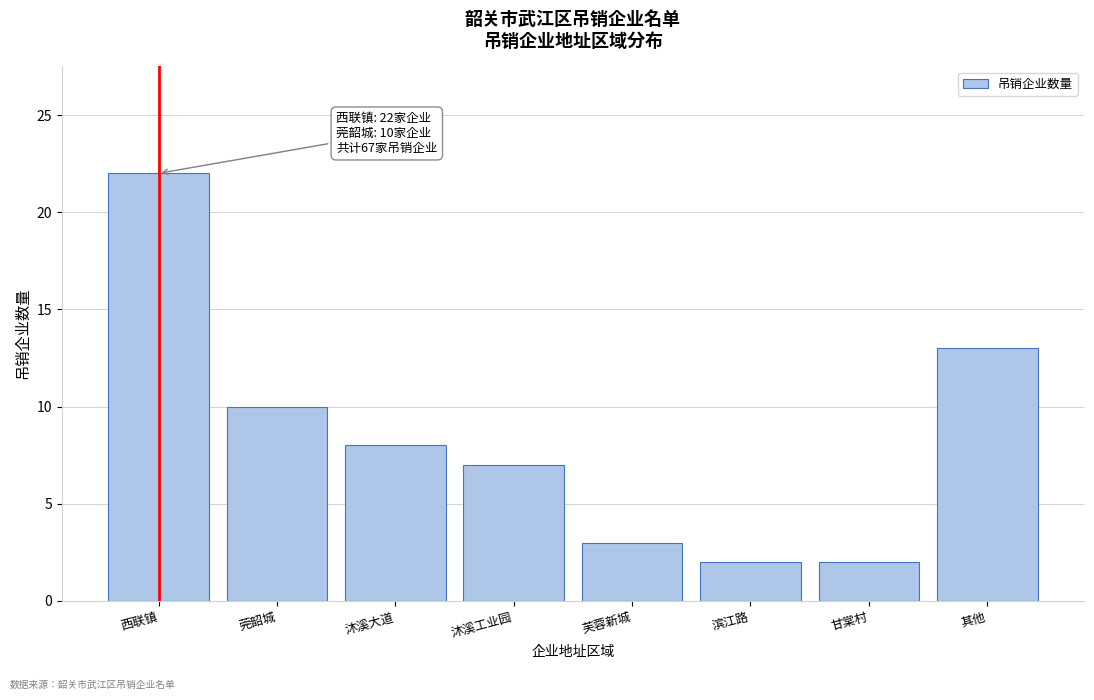

Reading left to right, list all the values displayed in this chart.

22	10	8	7	3	2	2	13